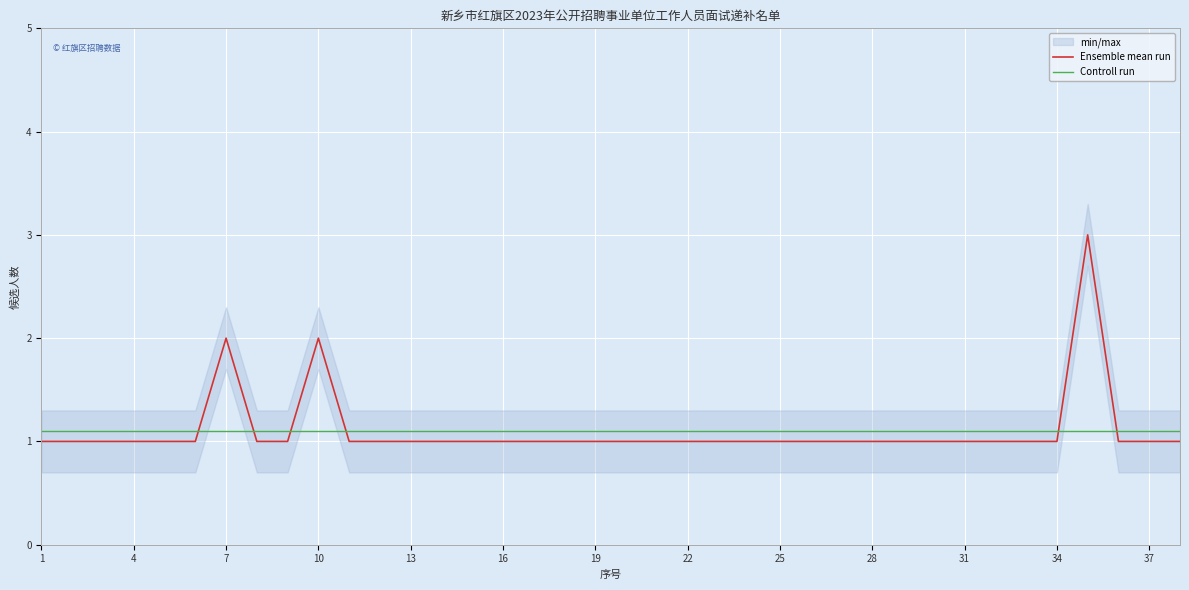

How many times do Ensemble mean run and Controll run cross each other?

6